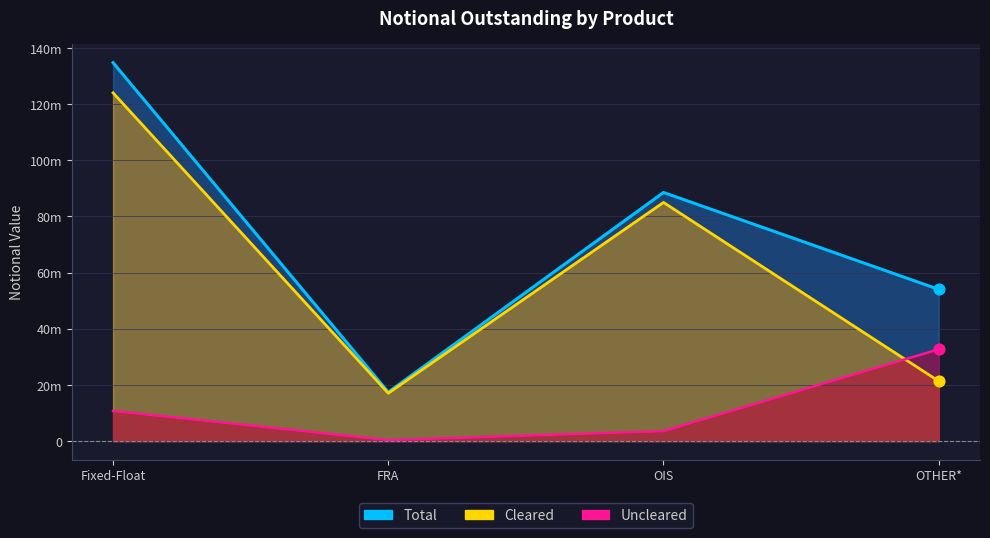

At which category is the sum across all series the highest?

Fixed-Float